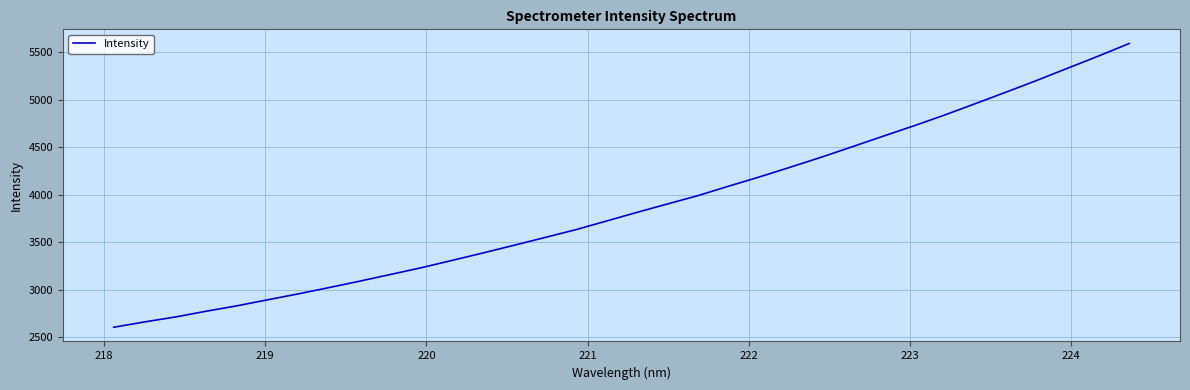

Count the number of data series in this chart.

1